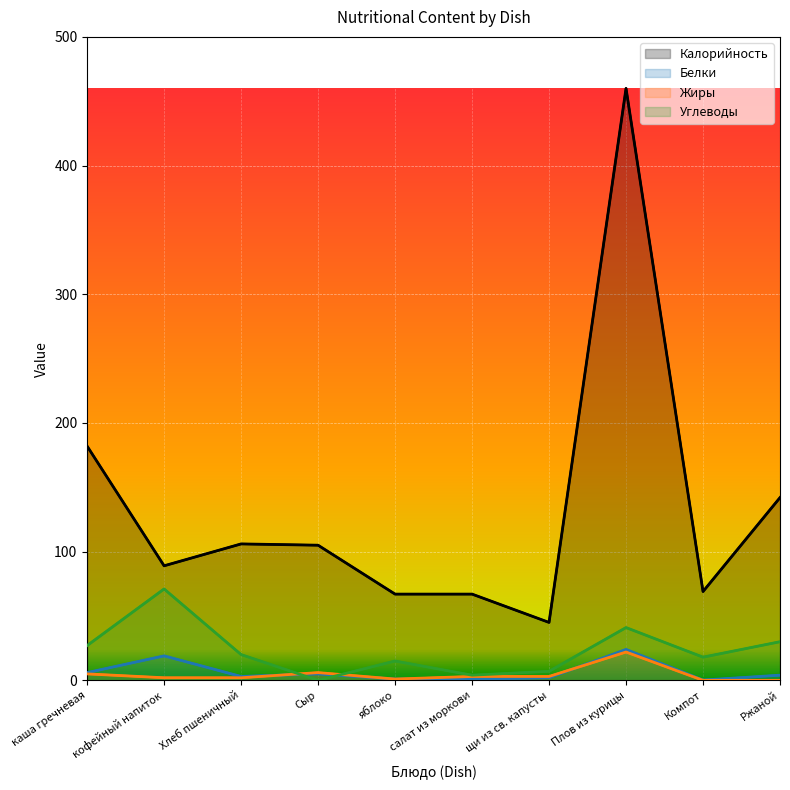

Which series has the largest range (max minus min)?

Калорийность